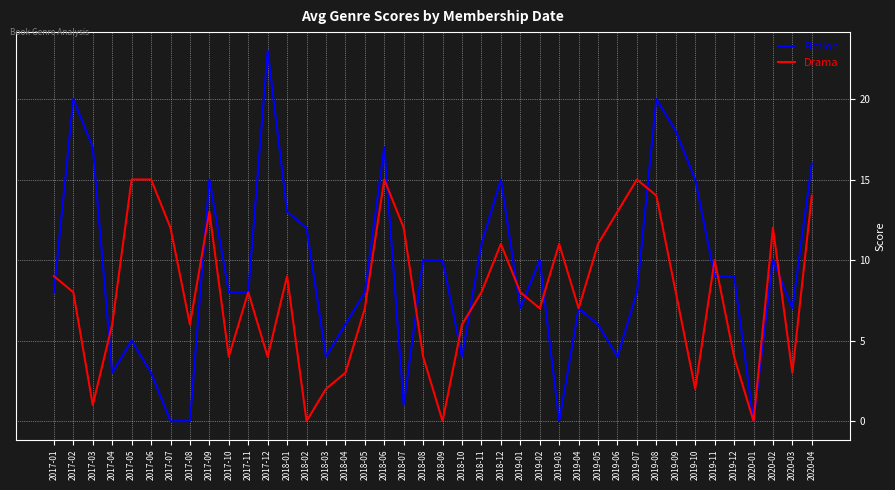

At 2018-08, list the series in order from smallest to largest.

Drama, Fiction